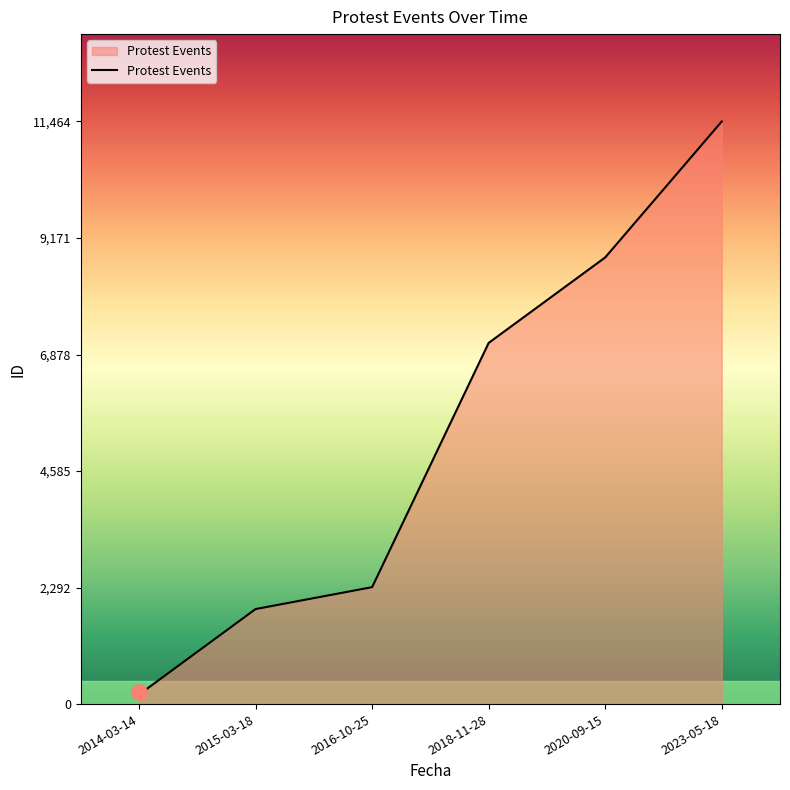

Between 2016-10-25 and 2020-09-15, which is larger?

2020-09-15